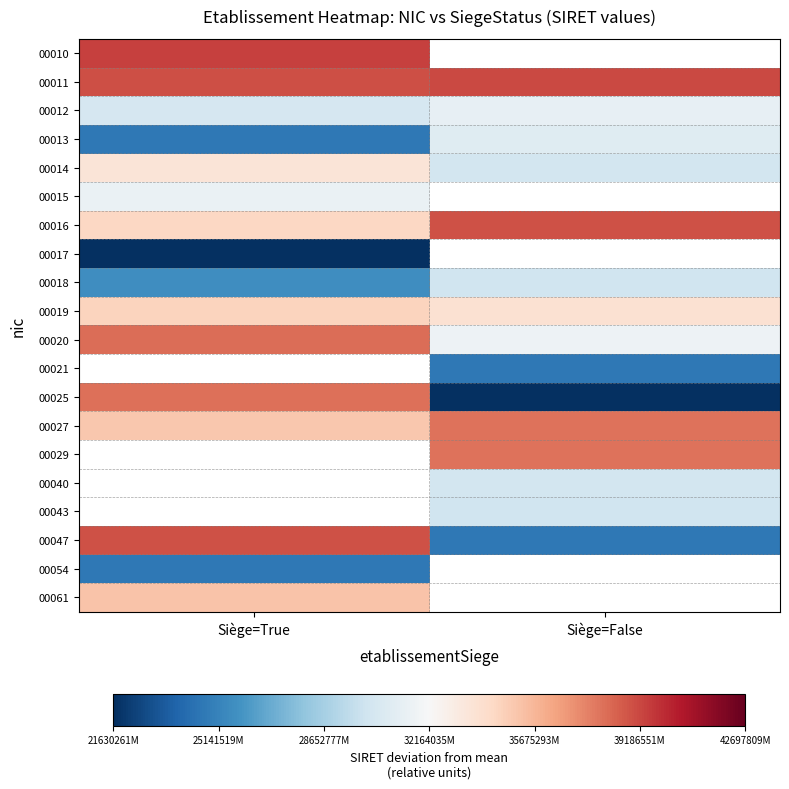

Which series has the widest spread of values?

00025